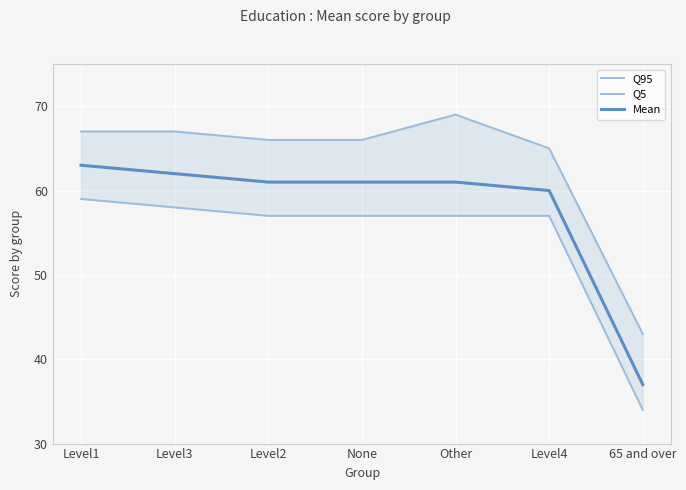

Rank the series by their maximum value, from lowest to highest.

Q5, Mean, Q95